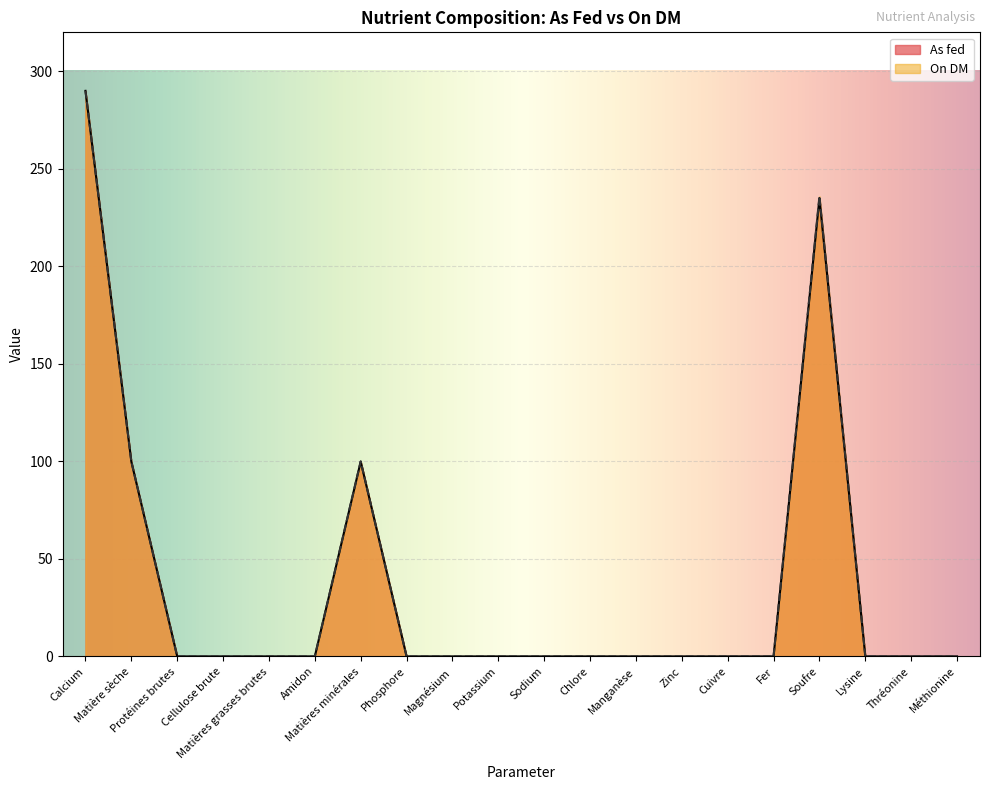

What is the difference between the second highest and second lowest values in the As fed series?

235.0